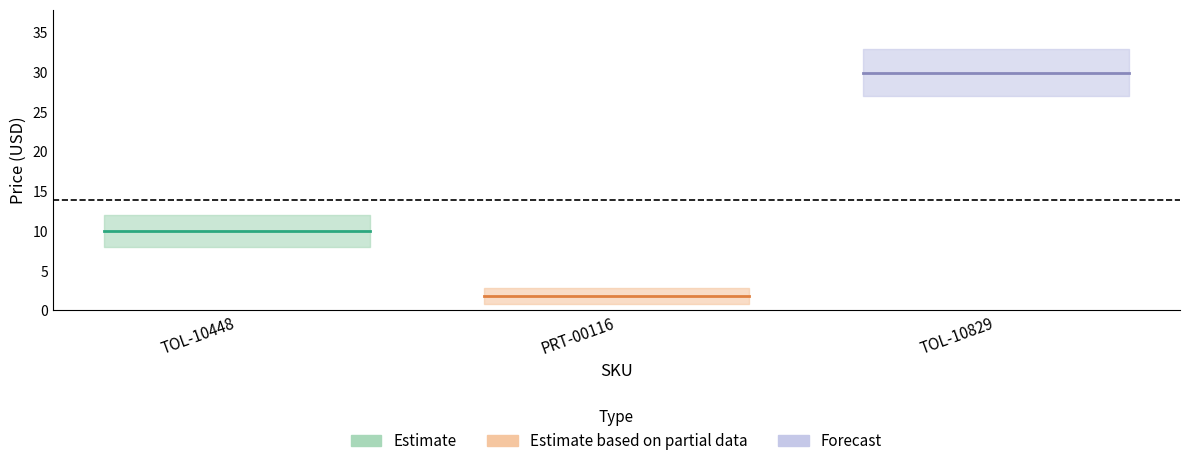

The chart shows a value of 1.8 at PRT-00116. True or false?

True